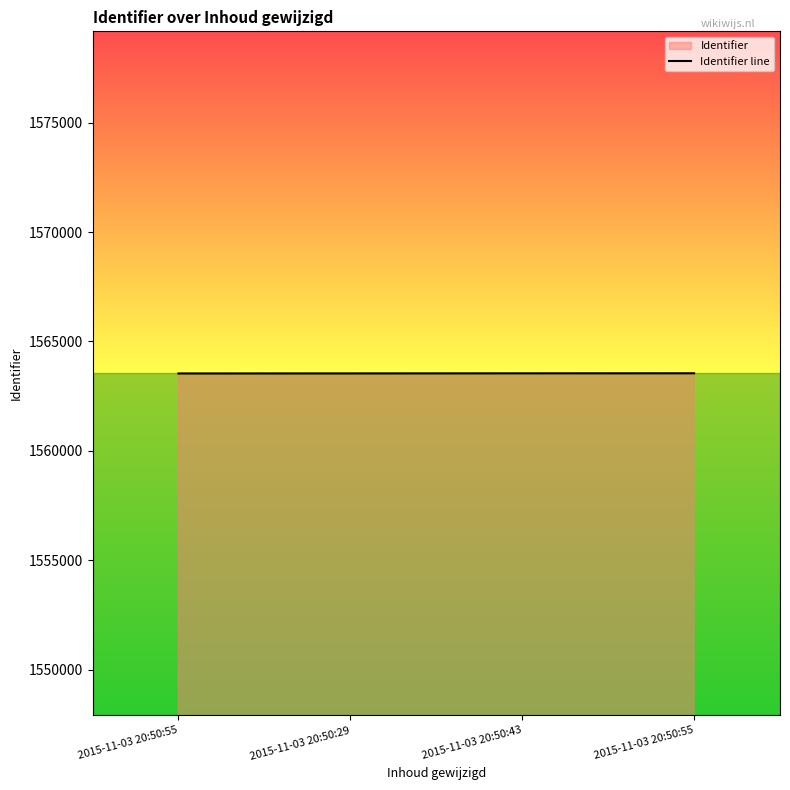

What is the sum of the values at 2015-11-03 20:50:29 and 2015-11-03 20:50:43?

3127076